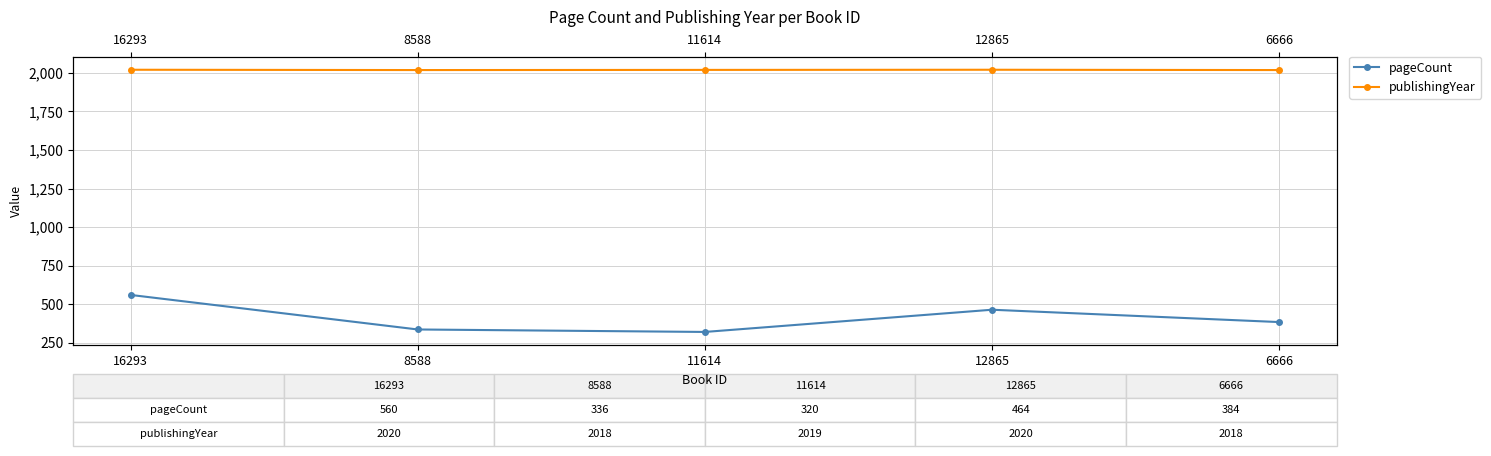

Is the value of pageCount at 8588 greater than the value of publishingYear at 16293?

No